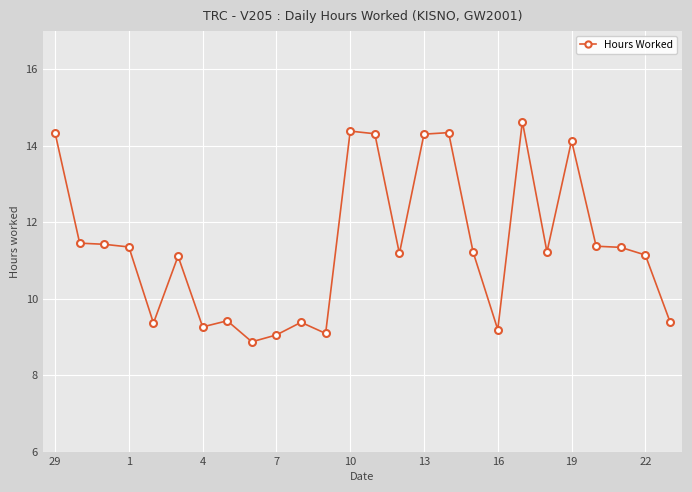

Is this an area chart (filled region under the line)?

No